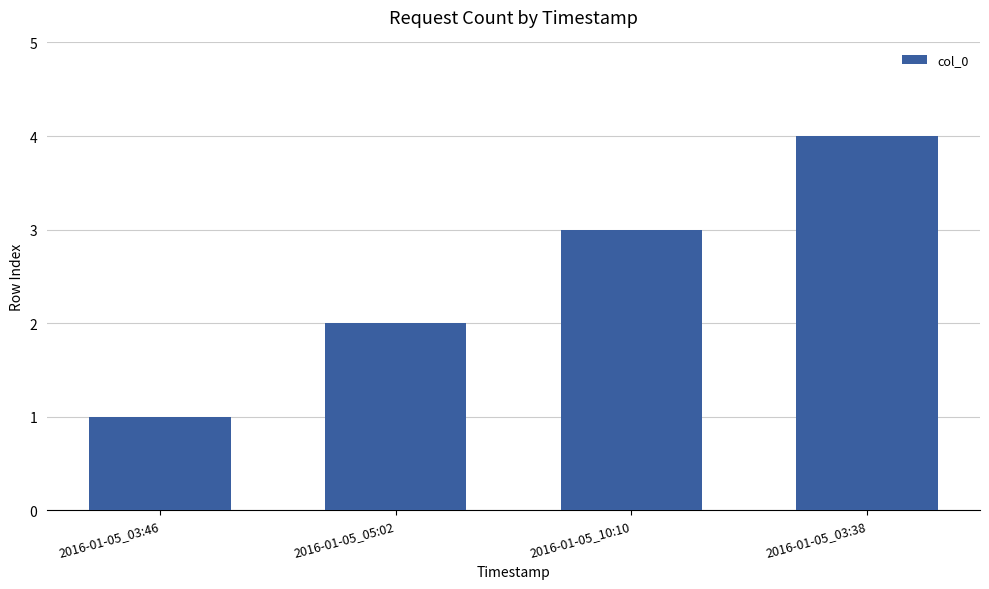

Rank the categories by value from lowest to highest.

2016-01-05_03:46, 2016-01-05_05:02, 2016-01-05_10:10, 2016-01-05_03:38